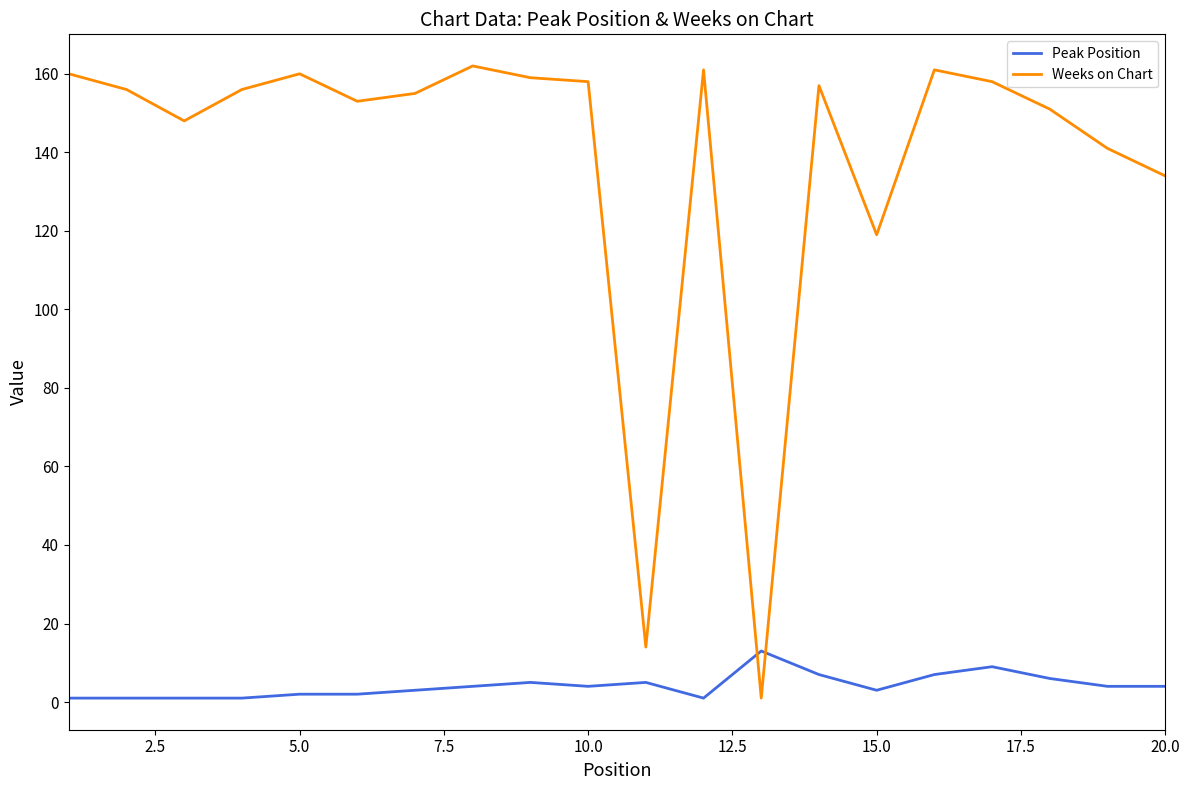

What is the greatest value displayed?

162